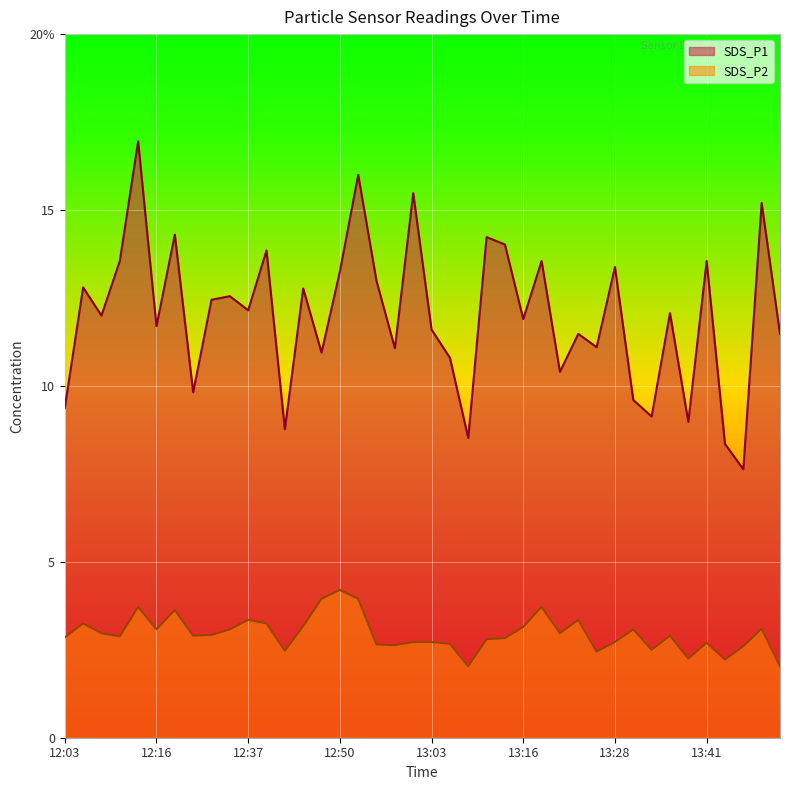

True or false: SDS_P2 has more than 1 interior local peaks.

True